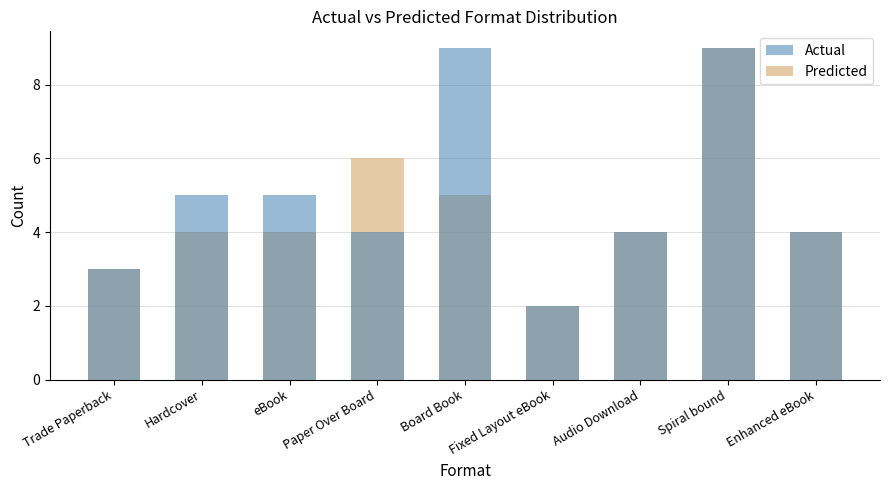

What is the difference between the maximum and minimum values in the Predicted series?

7